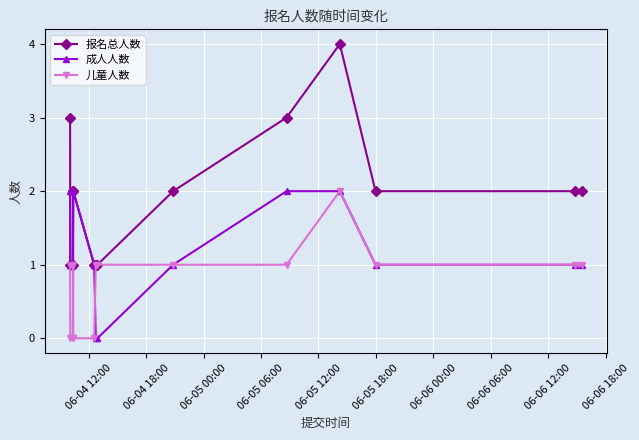

True or false: 儿童人数 has more than 0 points higher than both neighbors.

True